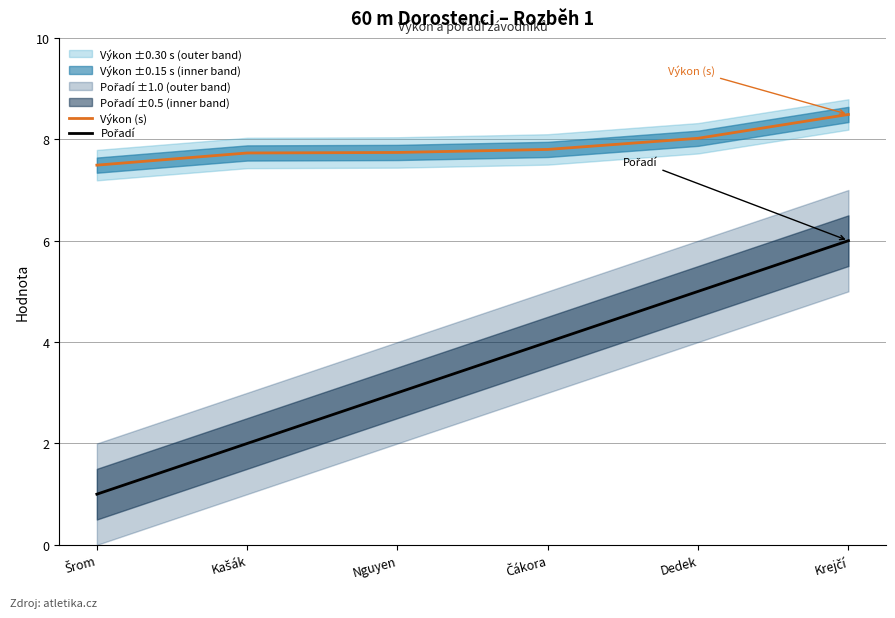

Between Čákora and Krejčí, which series saw the biggest shift?

Pořadí